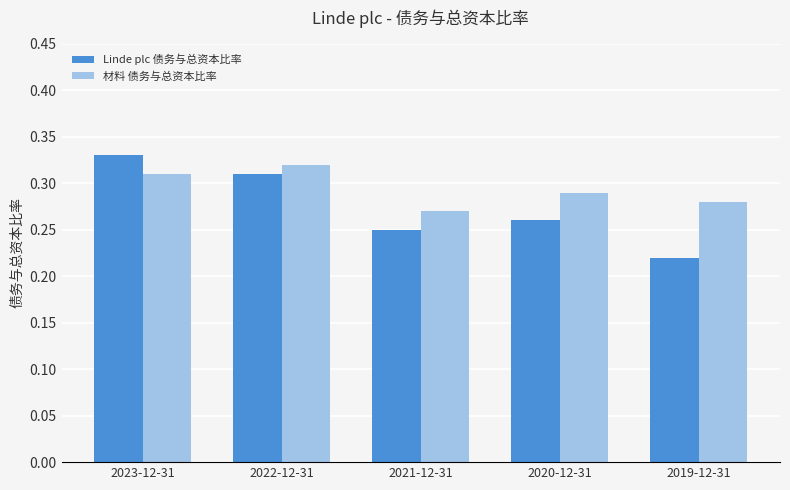

True or false: 材料 债务与总资本比率 has a value of 0.1 at 2022-12-31.

False